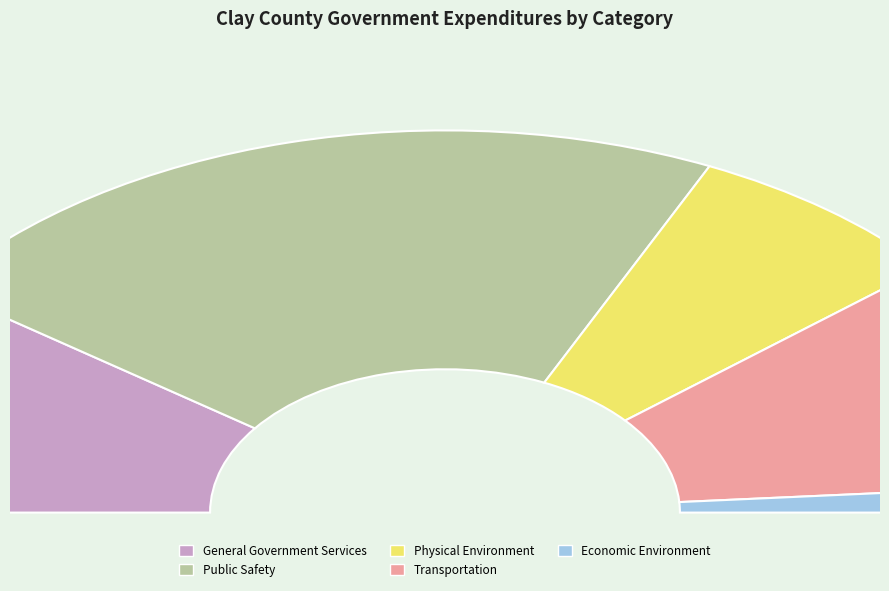

How much of the chart is everything except Physical Environment?

87.8%